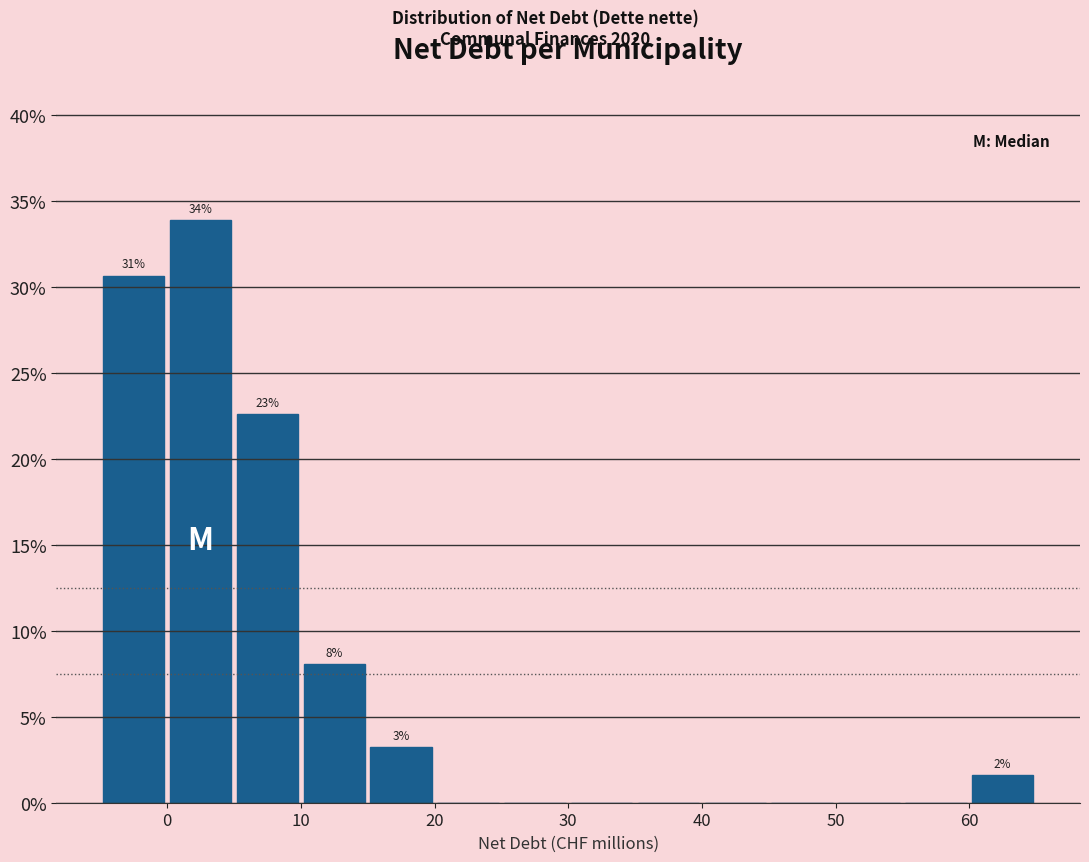

Which range on the x-axis has the tallest bar?

0 to 5